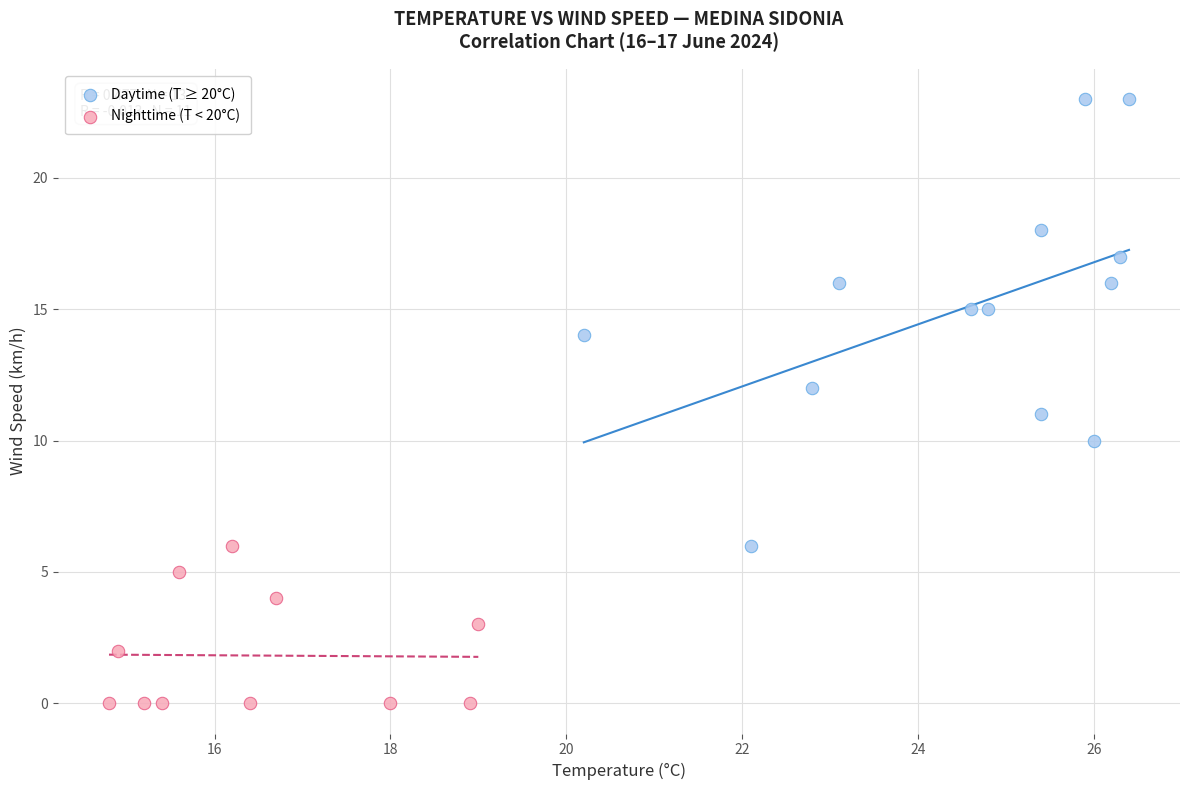

Which series has the widest spread of Y values?

Daytime (T ≥ 20°C)